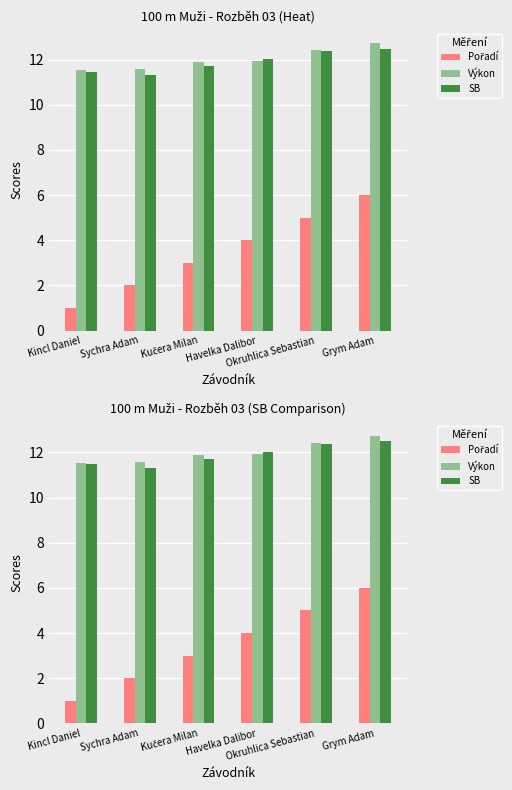

Does the chart contain any negative values?

No